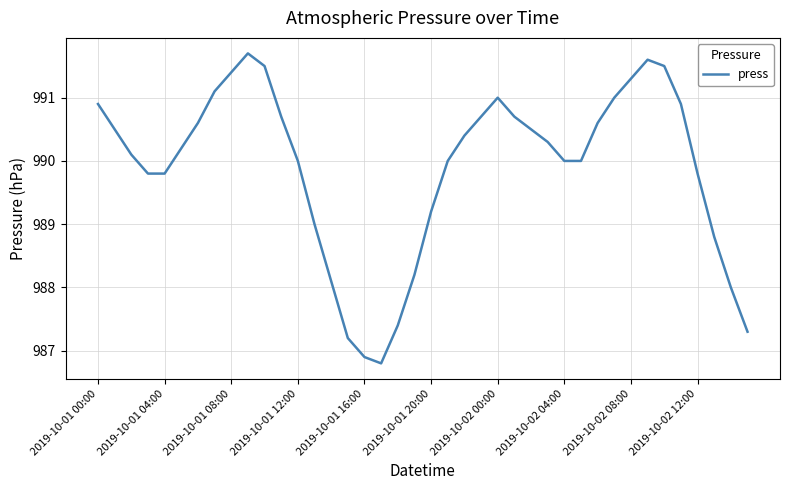

Reading left to right, list all the values displayed in this chart.

990.9	990.5	990.1	989.8	989.8	990.2	990.6	991.1	991.4	991.7	991.5	990.7	990.0	989.0	988.1	987.2	986.9	986.8	987.4	988.2	989.2	990.0	990.4	990.7	991.0	990.7	990.5	990.3	990.0	990.0	990.6	991.0	991.3	991.6	991.5	990.9	989.8	988.8	988.0	987.3